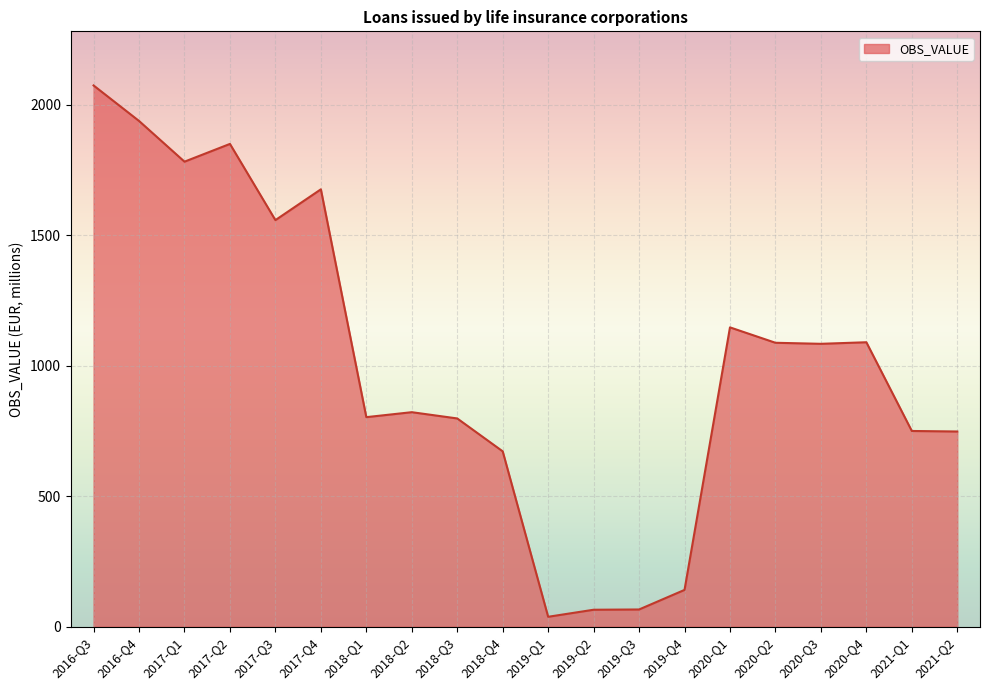

Which label corresponds to the smallest value in the chart?

2019-Q1